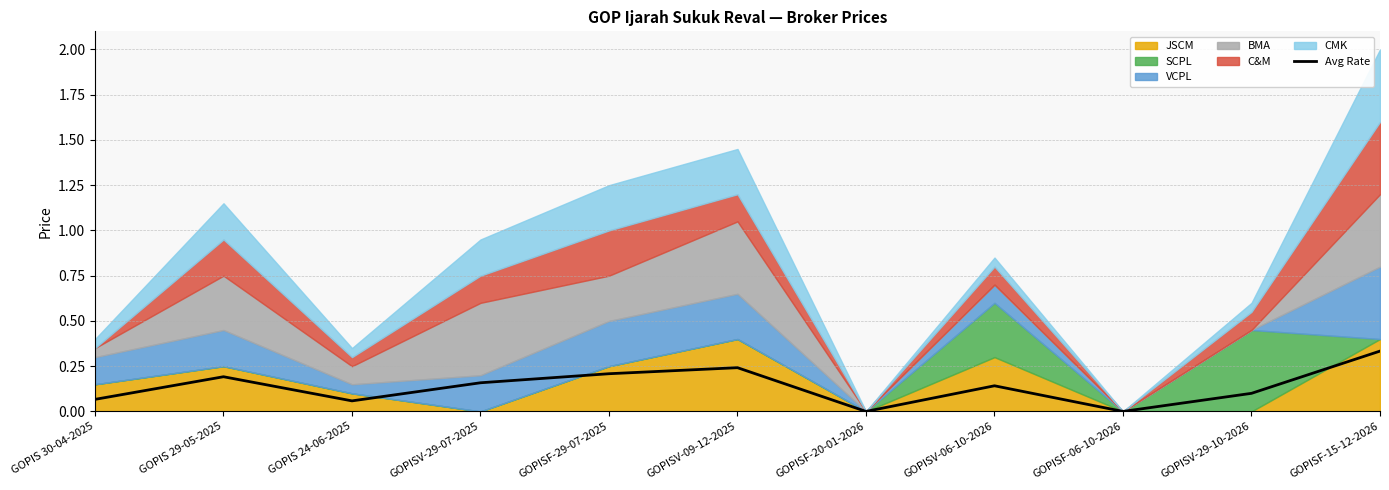

Read the value at GOPISV-06-10-2026.

0.1